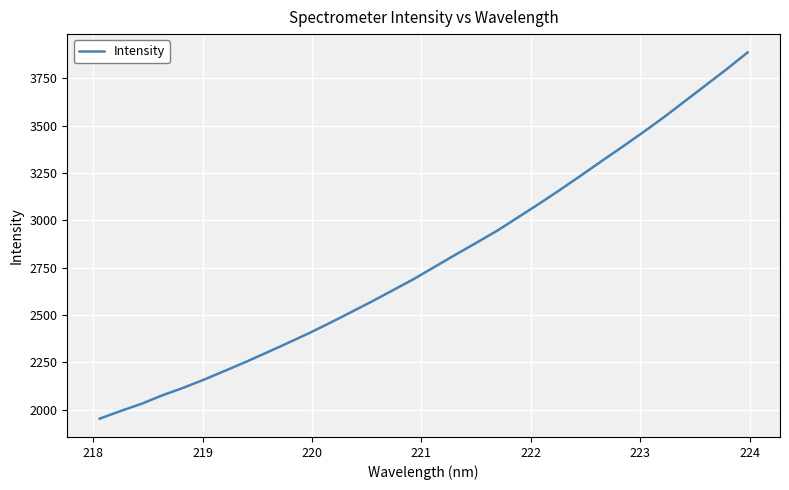

What is the greatest value displayed?

3885.9